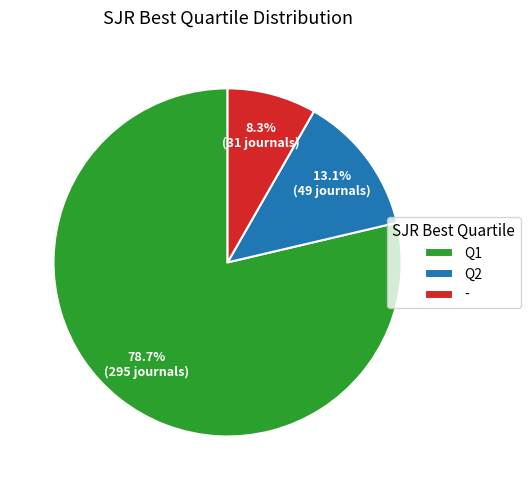

Does Q1 account for over 50% of the chart?

Yes